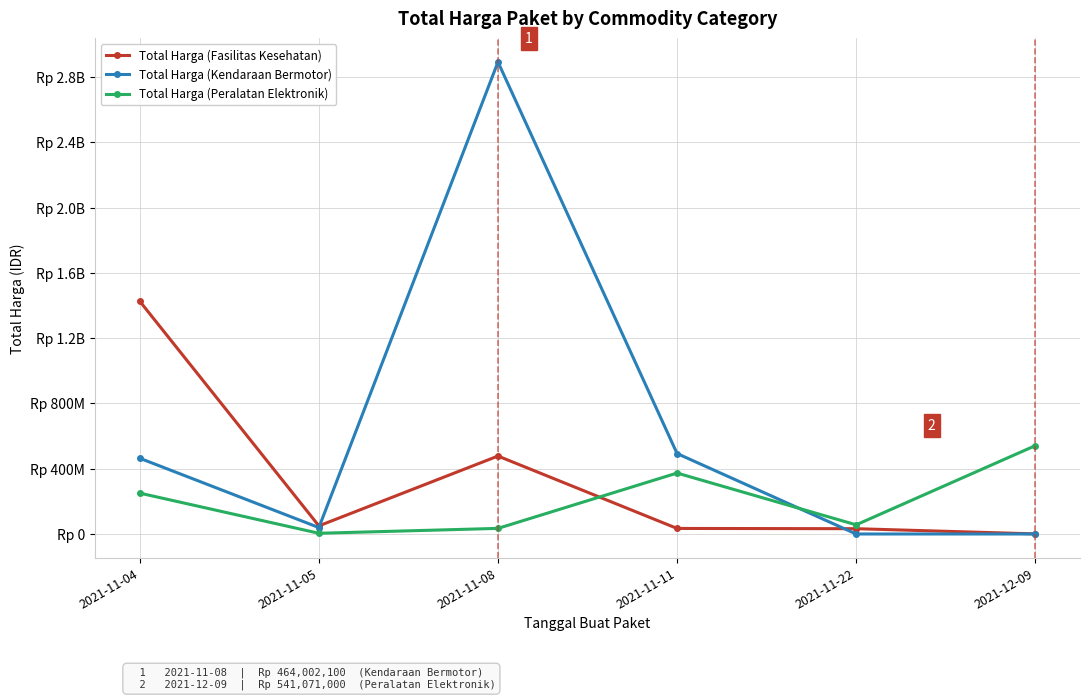

What is the maximum value shown in the chart?

2892122000